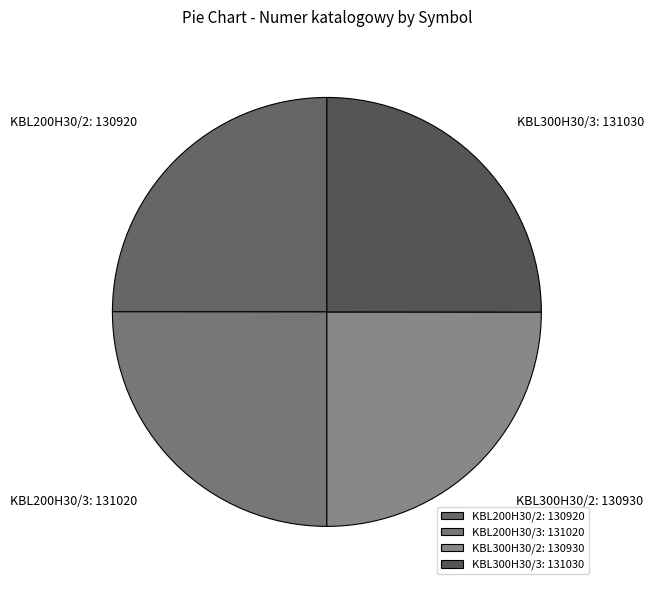

Does KBL200H30/2 represent more than half of the total?

No